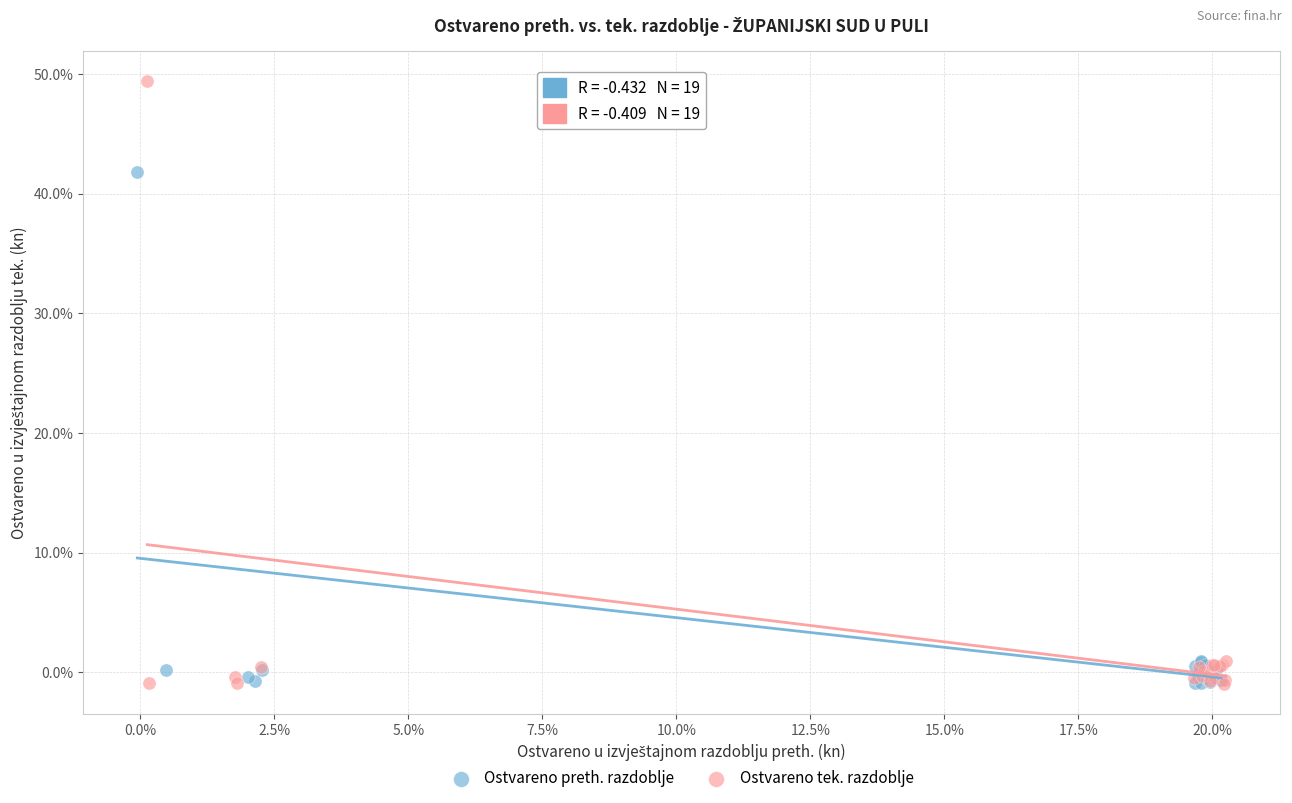

What are all the series names shown in the legend?

Ostvareno preth. razdoblje, Ostvareno tek. razdoblje